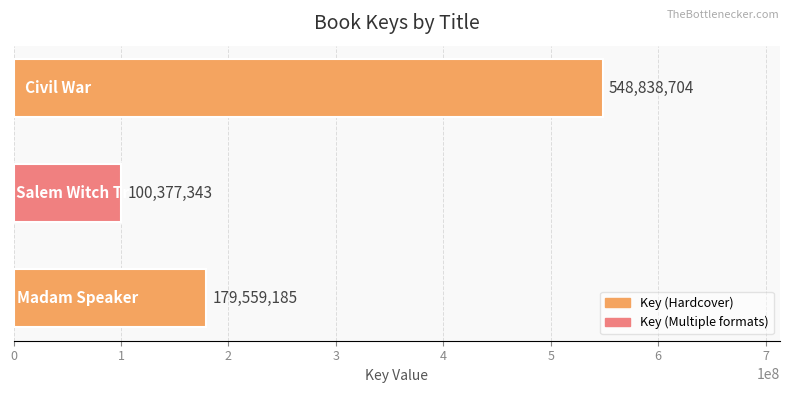

What is the sum of all values?

828775232